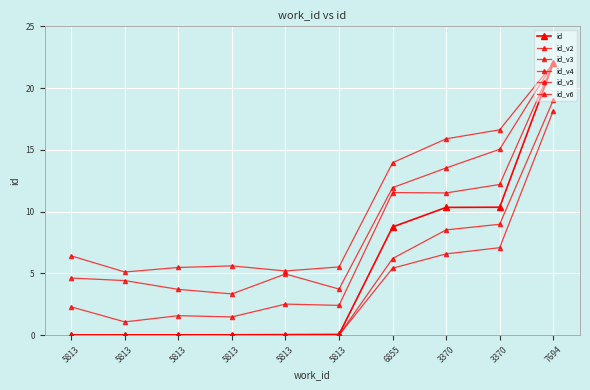

Which category has the lowest value across all series?

5813